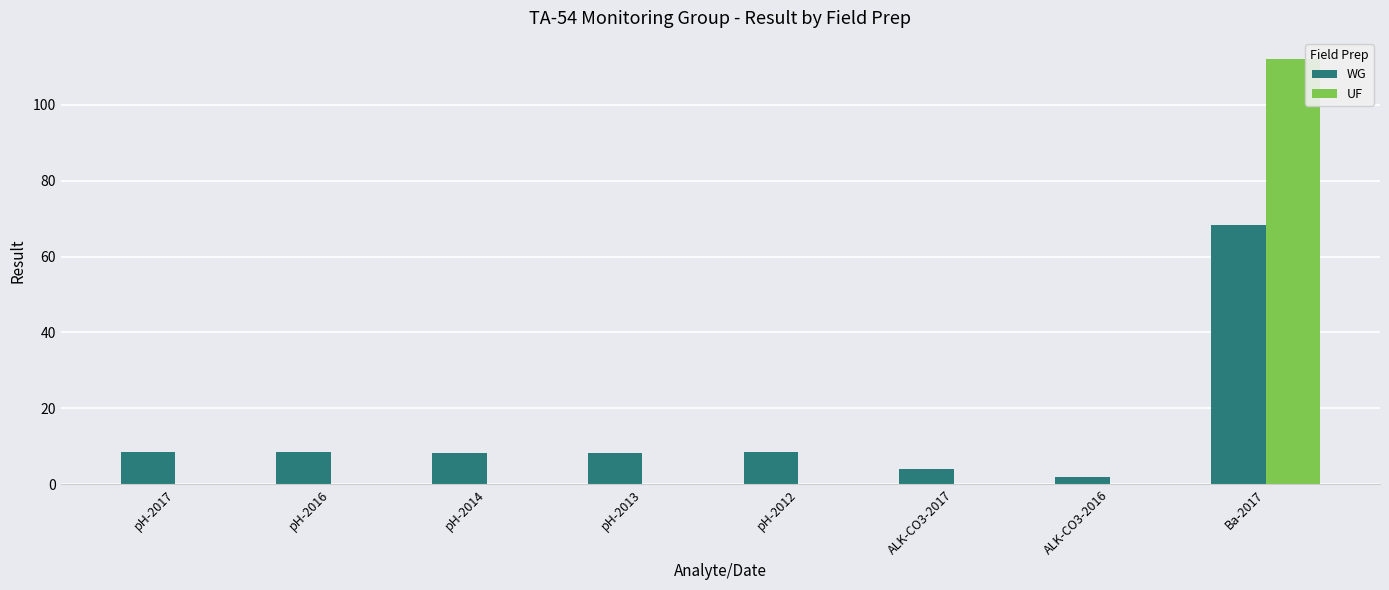

What is the maximum value for WG?

68.3